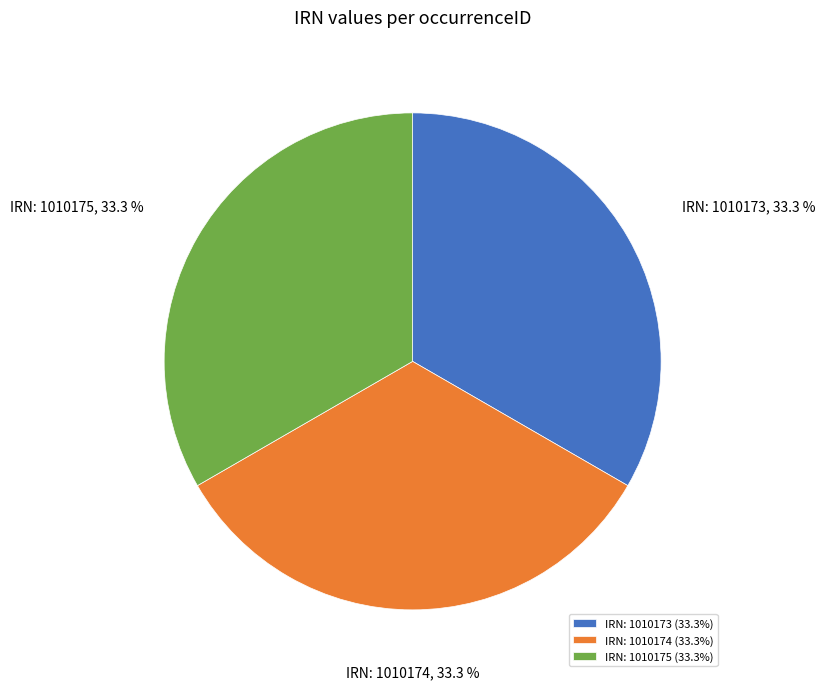

To the nearest percent, what is the average slice percentage?

33%